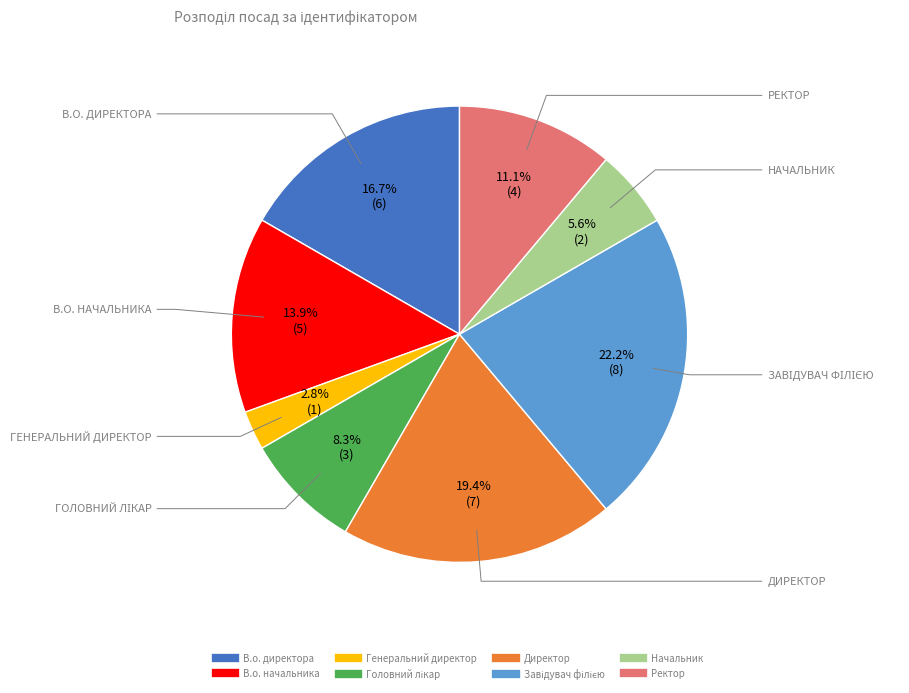

Does В.о. директора represent more than half of the total?

No